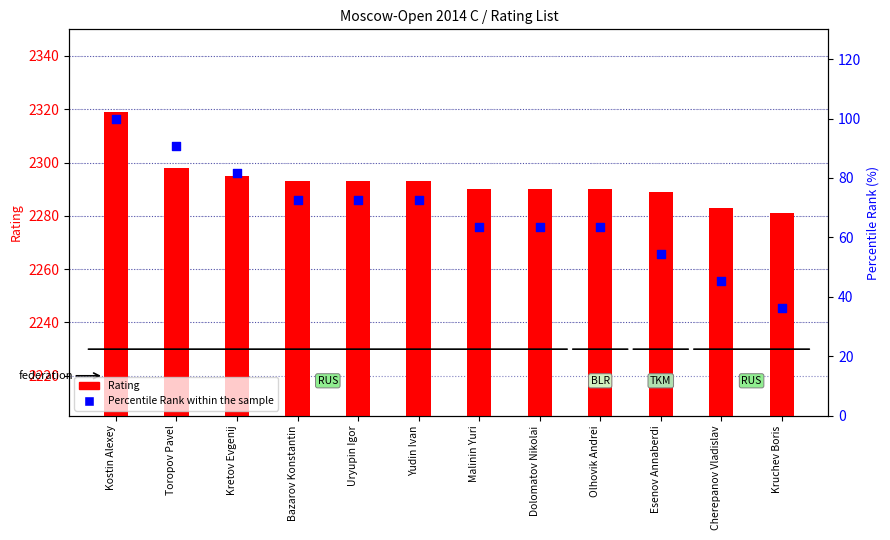

Which series has the widest spread of Y values?

Percentile Rank within the sample